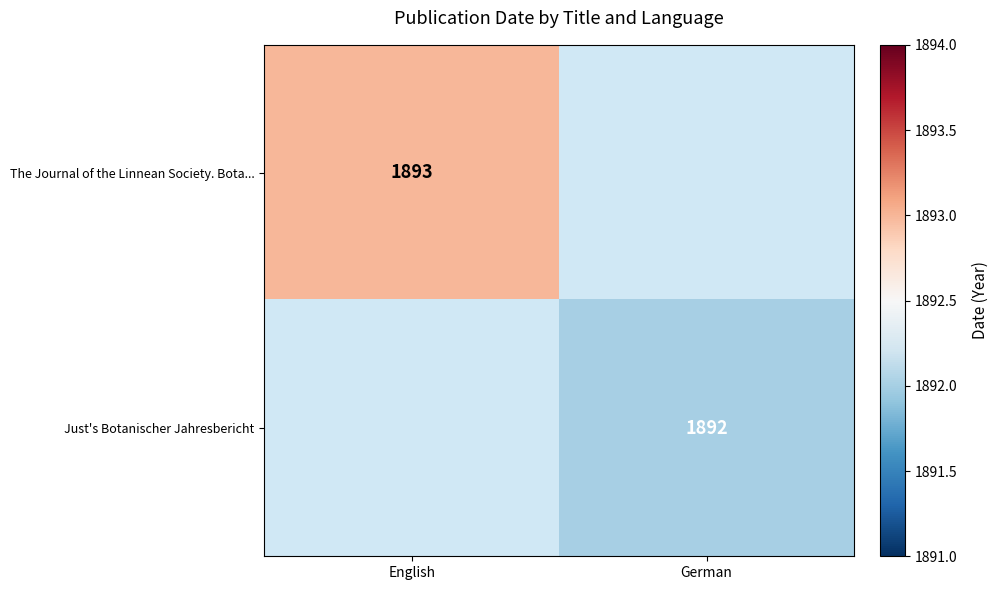

At how many categories does at least one series exceed 1892?

1